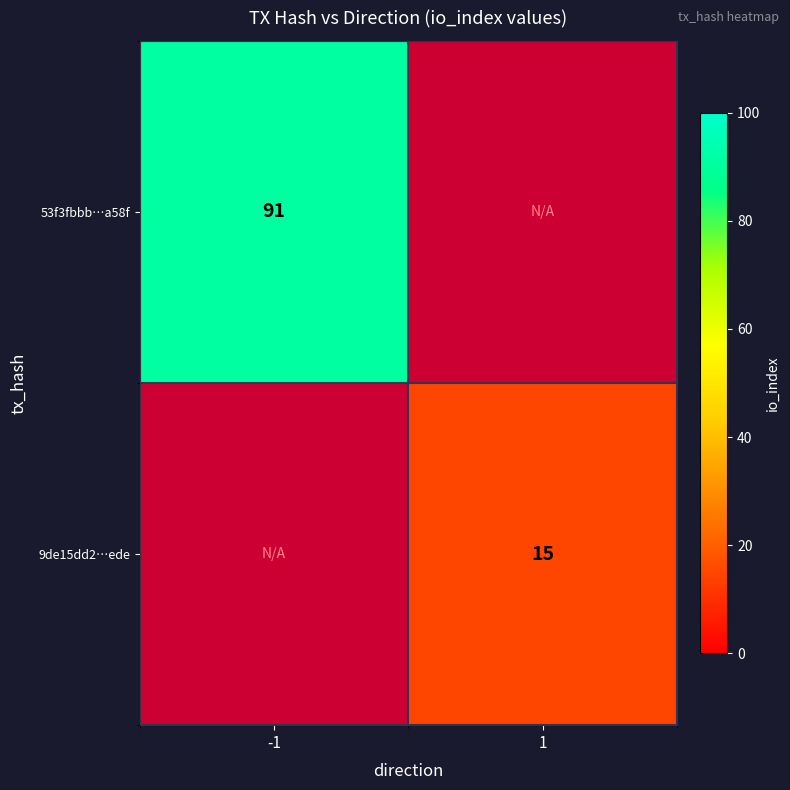

The value of 9de15dd2…ede at 1 is 27. True or false?

False